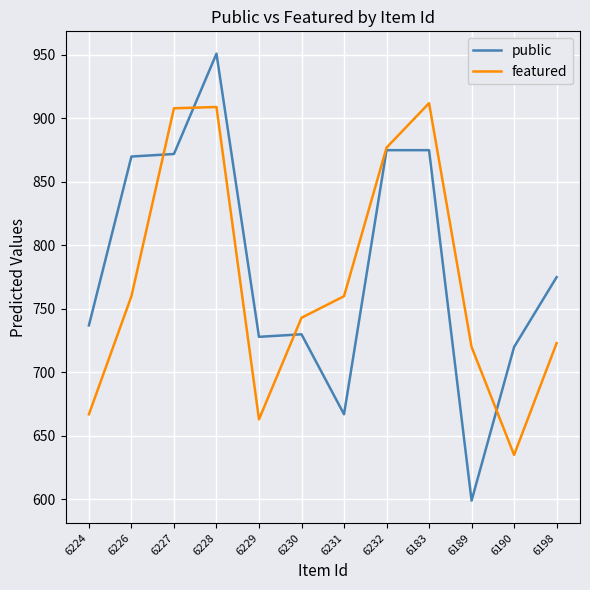

What is the minimum value for featured?

635